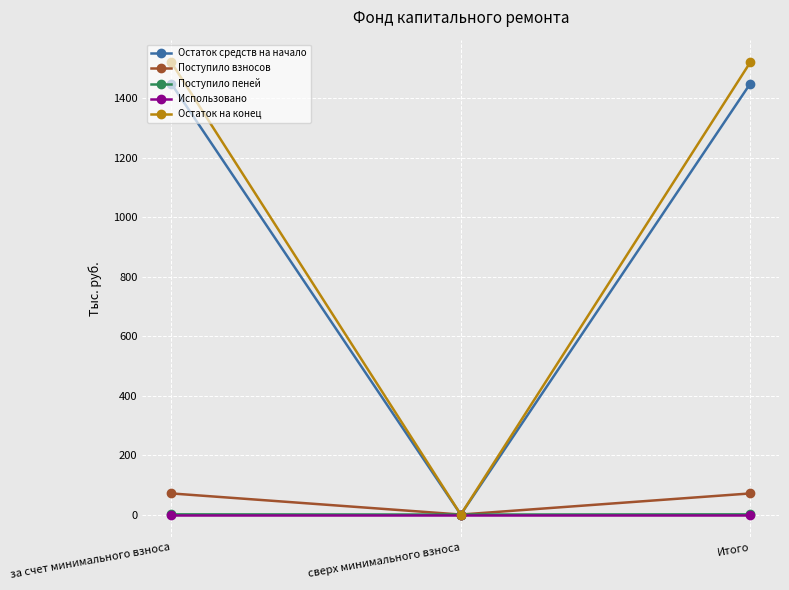

What position from the left is сверх минимального взноса?

2